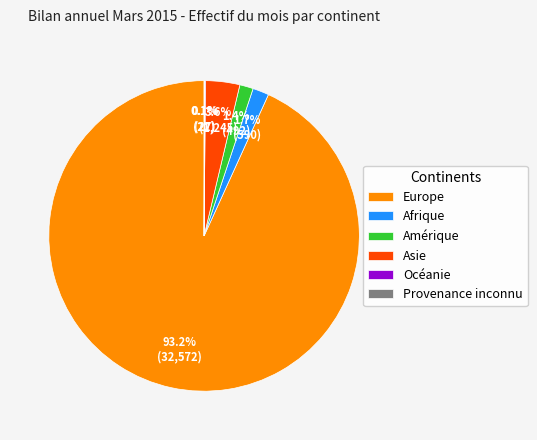

To the nearest percent, what is the difference between the largest and smallest slice percentages?

93%